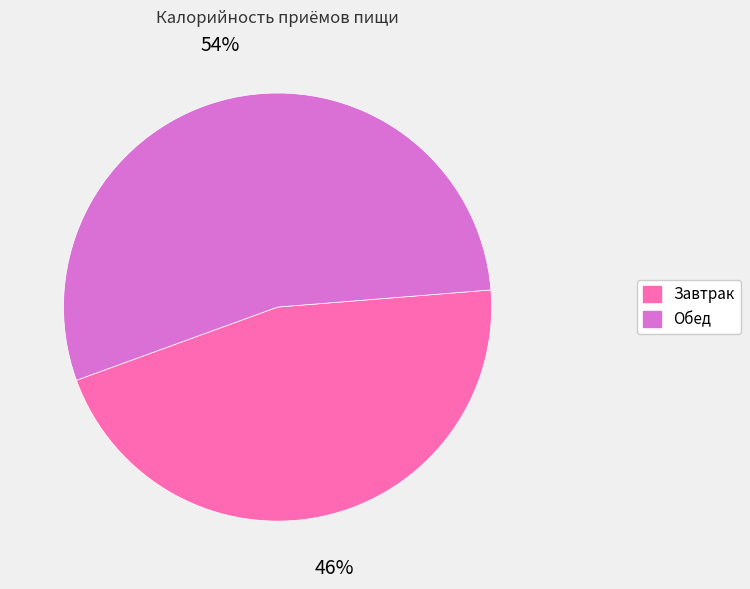

To the nearest percent, what is the average slice percentage?

50%